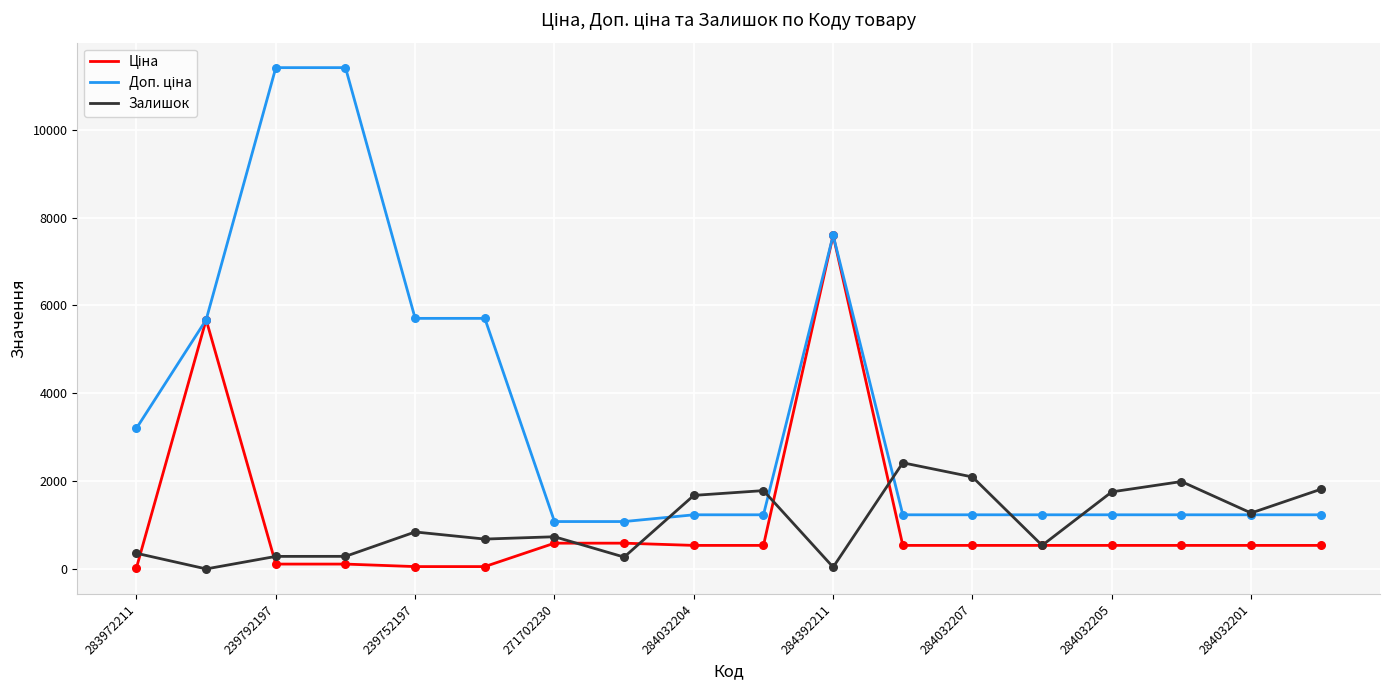

At how many categories does at least one series exceed 10087?

2